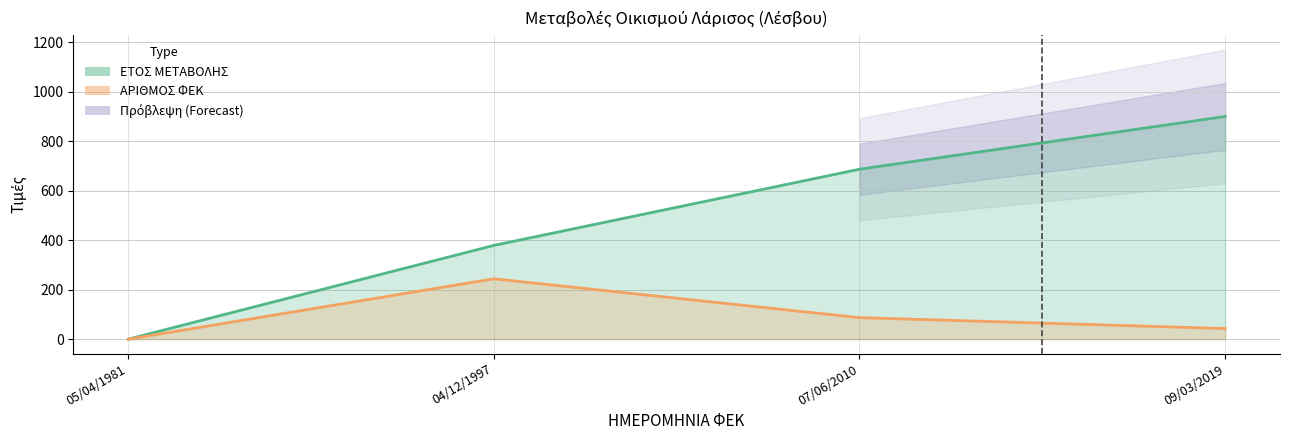

Reading left to right, transcribe all the data shown in this chart.

ΕΤΟΣ ΜΕΤΑΒΟΛΗΣ: 05/04/1981=0.0	04/12/1997=378.9	07/06/2010=686.8	09/03/2019=900.0
ΑΡΙΘΜΟΣ ΦΕΚ: 05/04/1981=0.0	04/12/1997=244.0	07/06/2010=87.0	09/03/2019=43.0